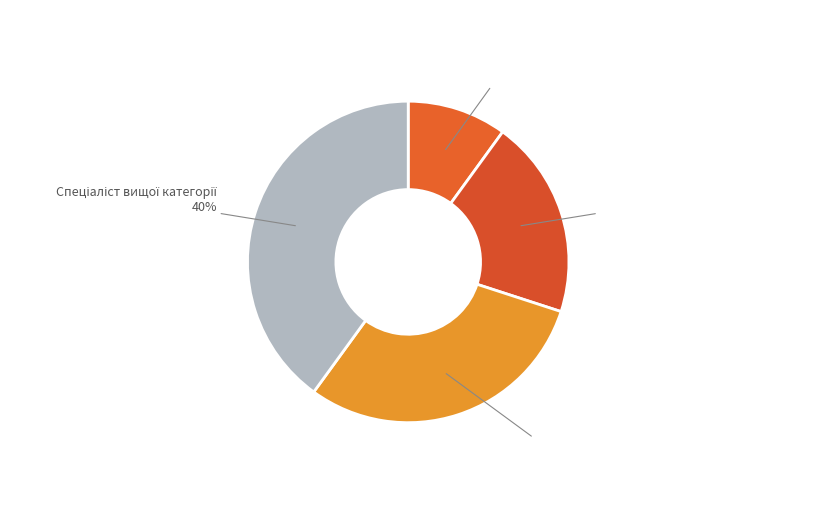

Is there a majority slice in this chart?

No